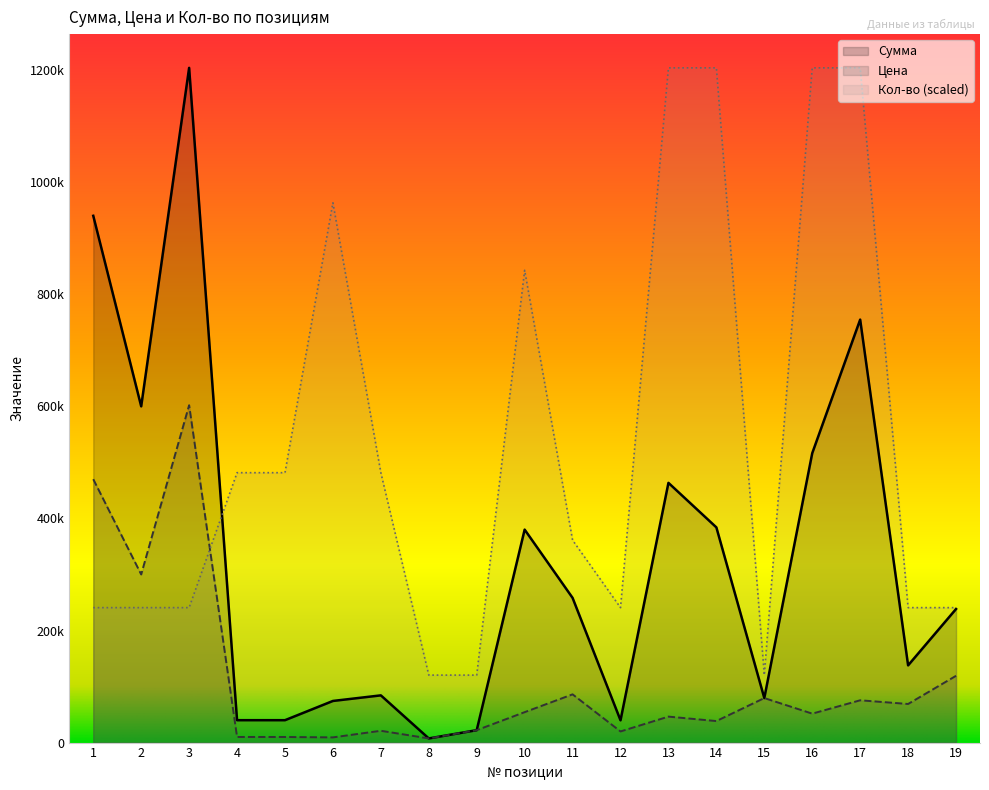

Which series has the largest total across all categories?

Кол-во (scaled)